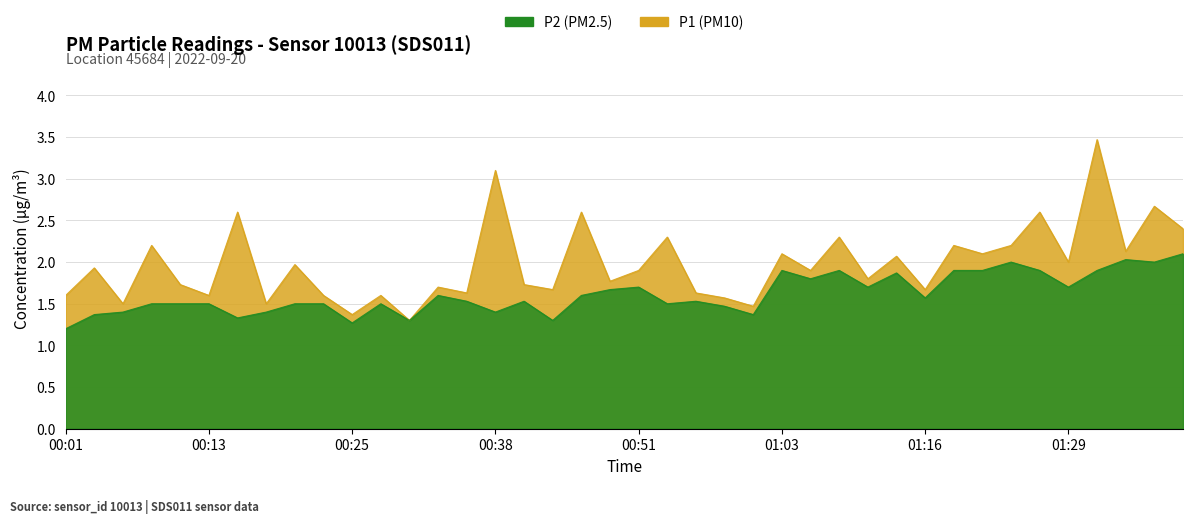

True or false: P2 and P1 cross at least once.

False